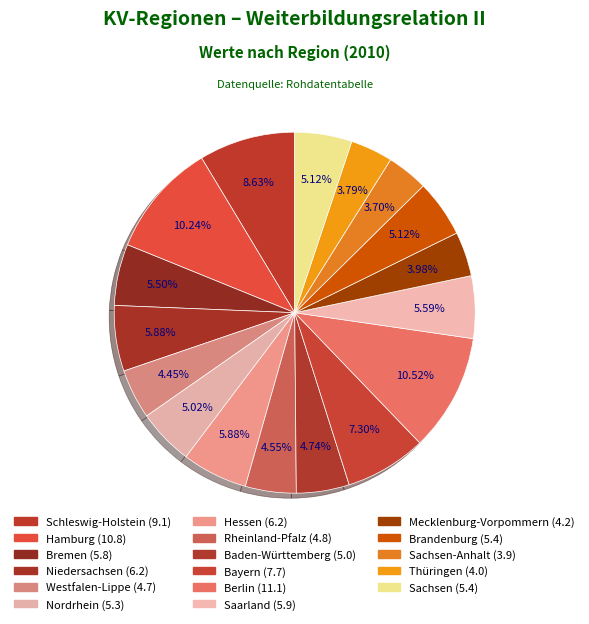

Count the number of slices in the pie.

17